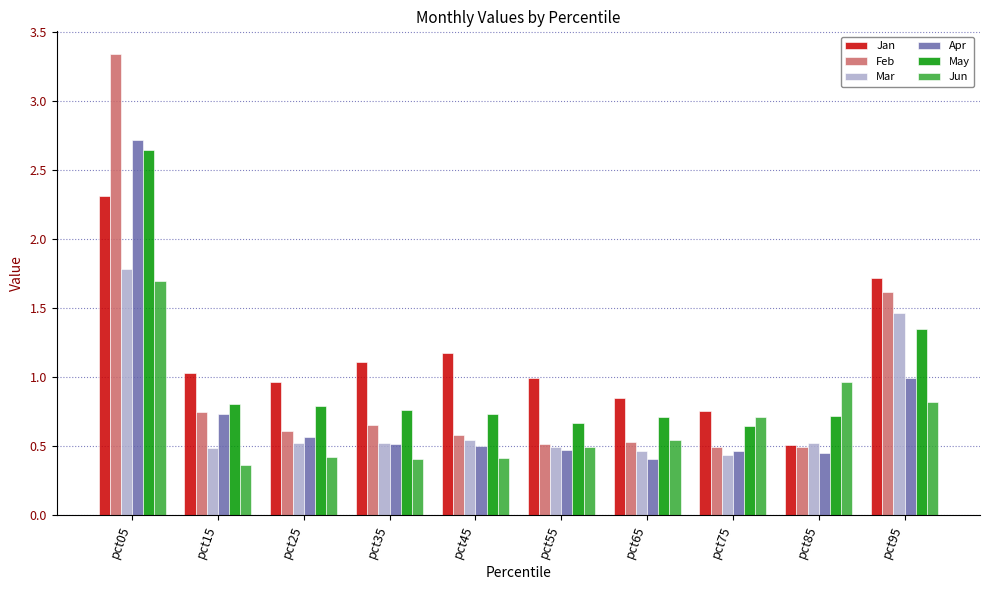

At how many categories does at least one series exceed 0?

10